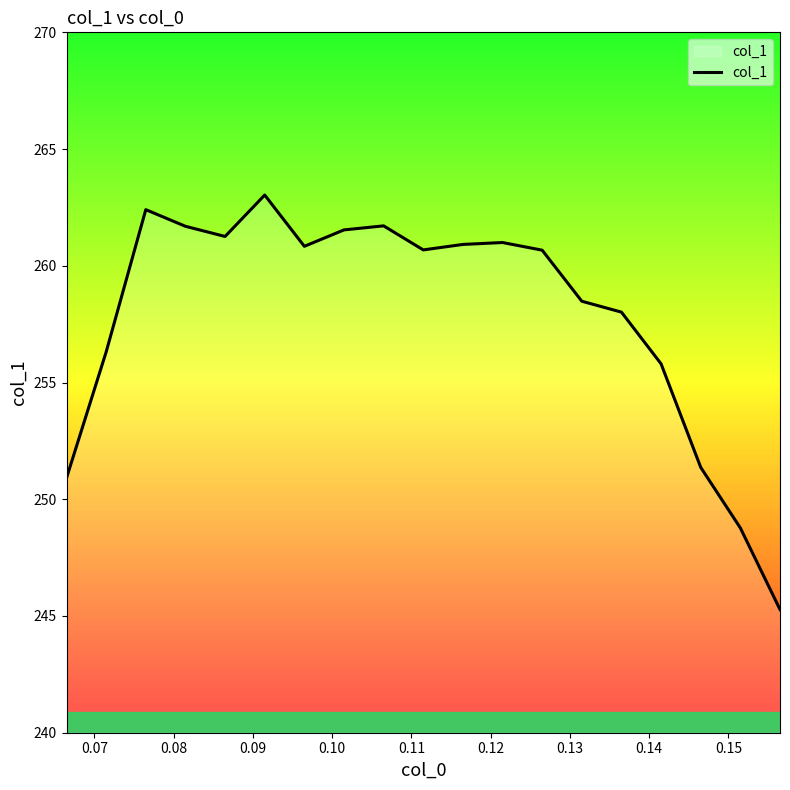

What is the smallest value displayed?

245.3